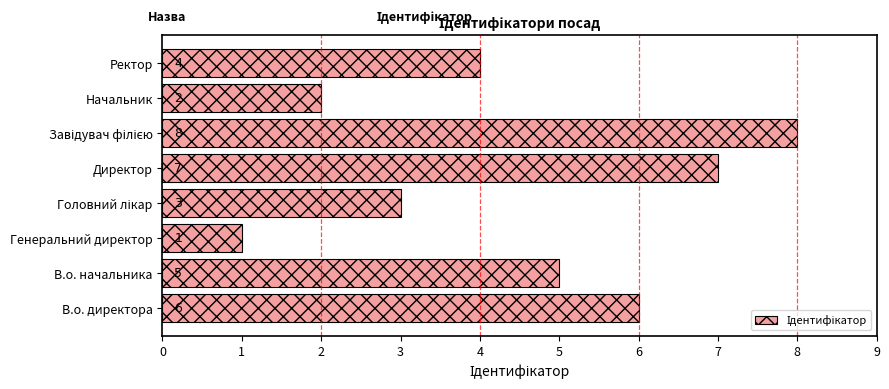

True or false: the data shows 5 at В.о. начальника.

True